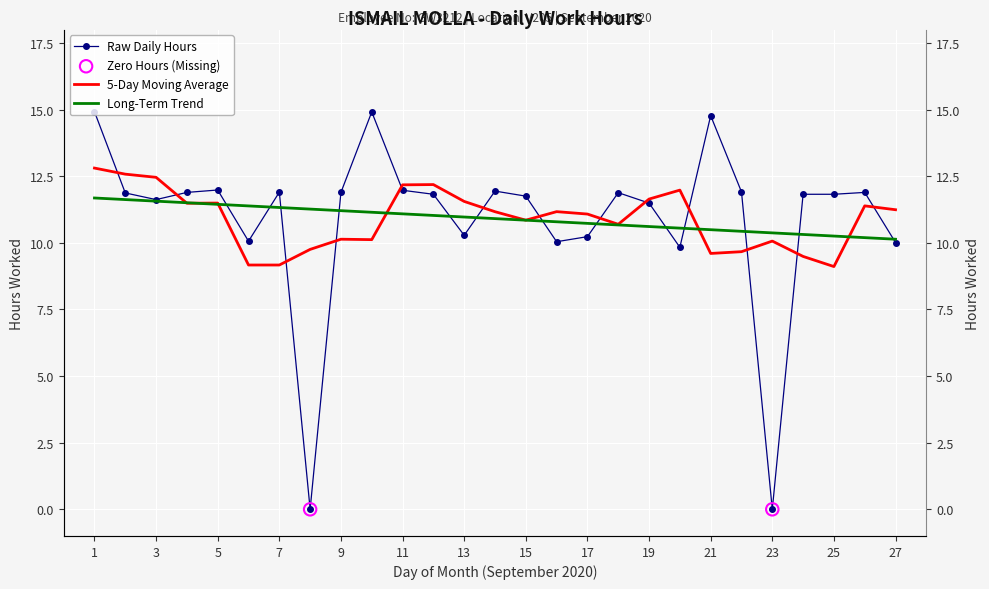

What is the change in value from 22 to 24?

-0.1